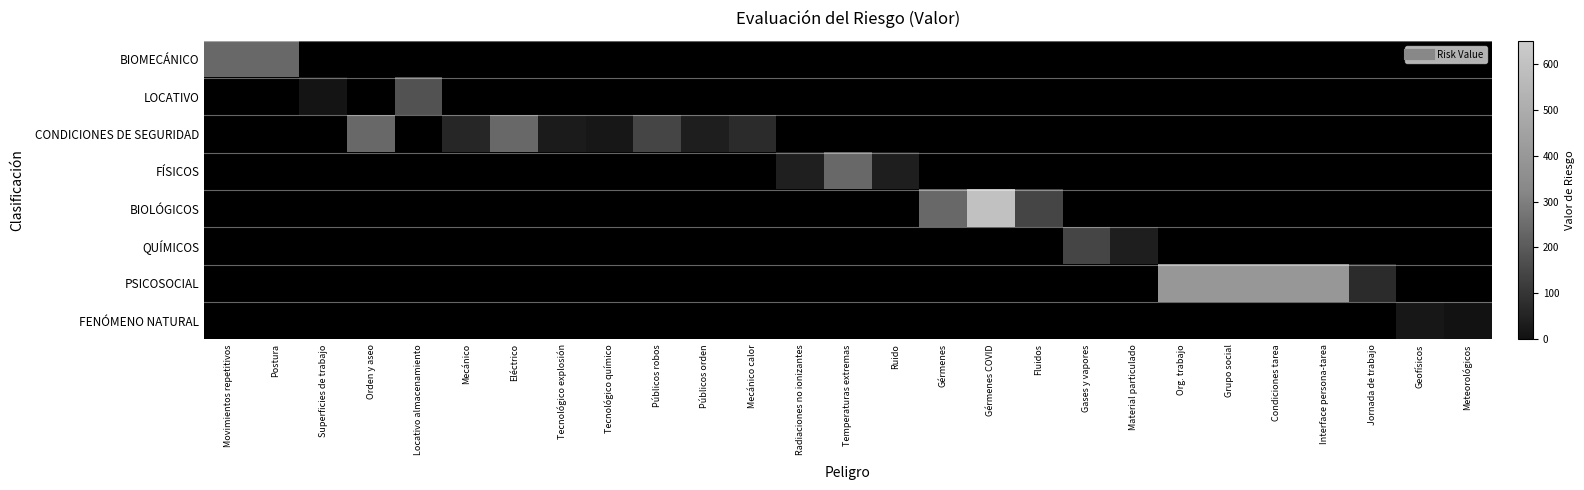

What is the maximum value shown in the chart?

600.0